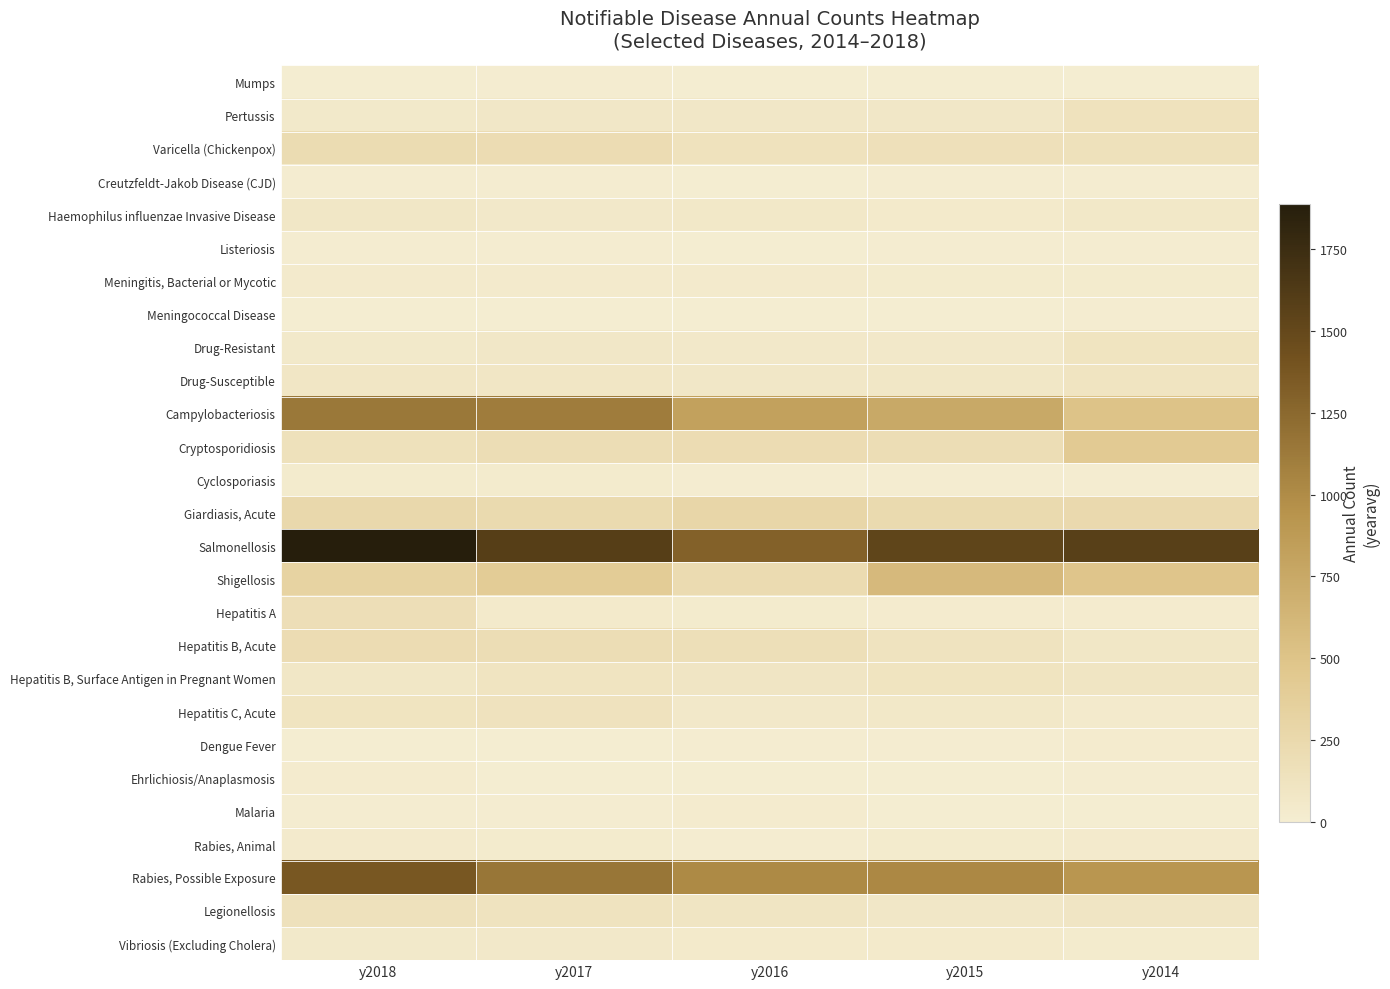

Between y2016 and y2018, which is larger?

y2018